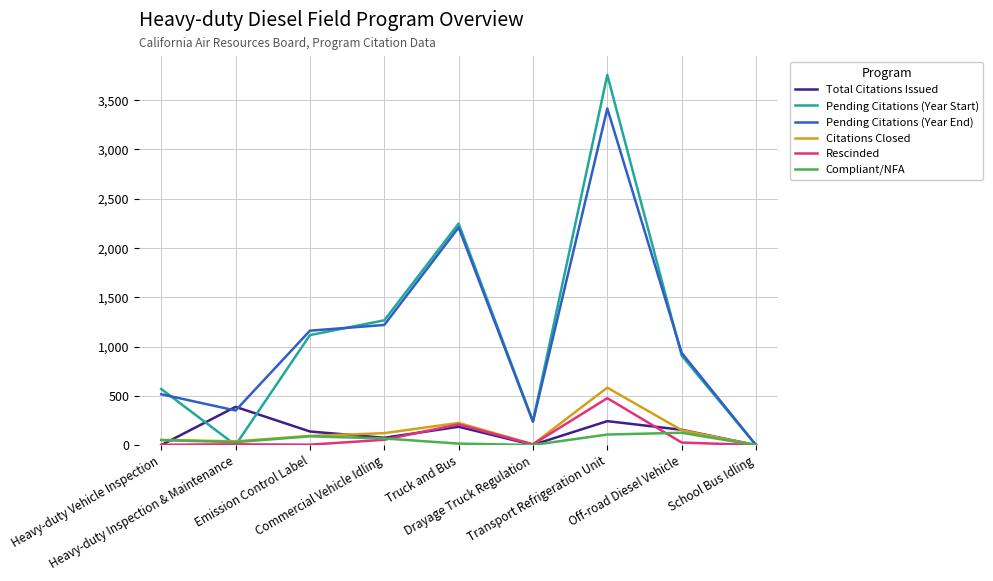

What is the difference between the Pending Citations (Year Start) values at Drayage Truck Regulation and Truck and Bus?

2006